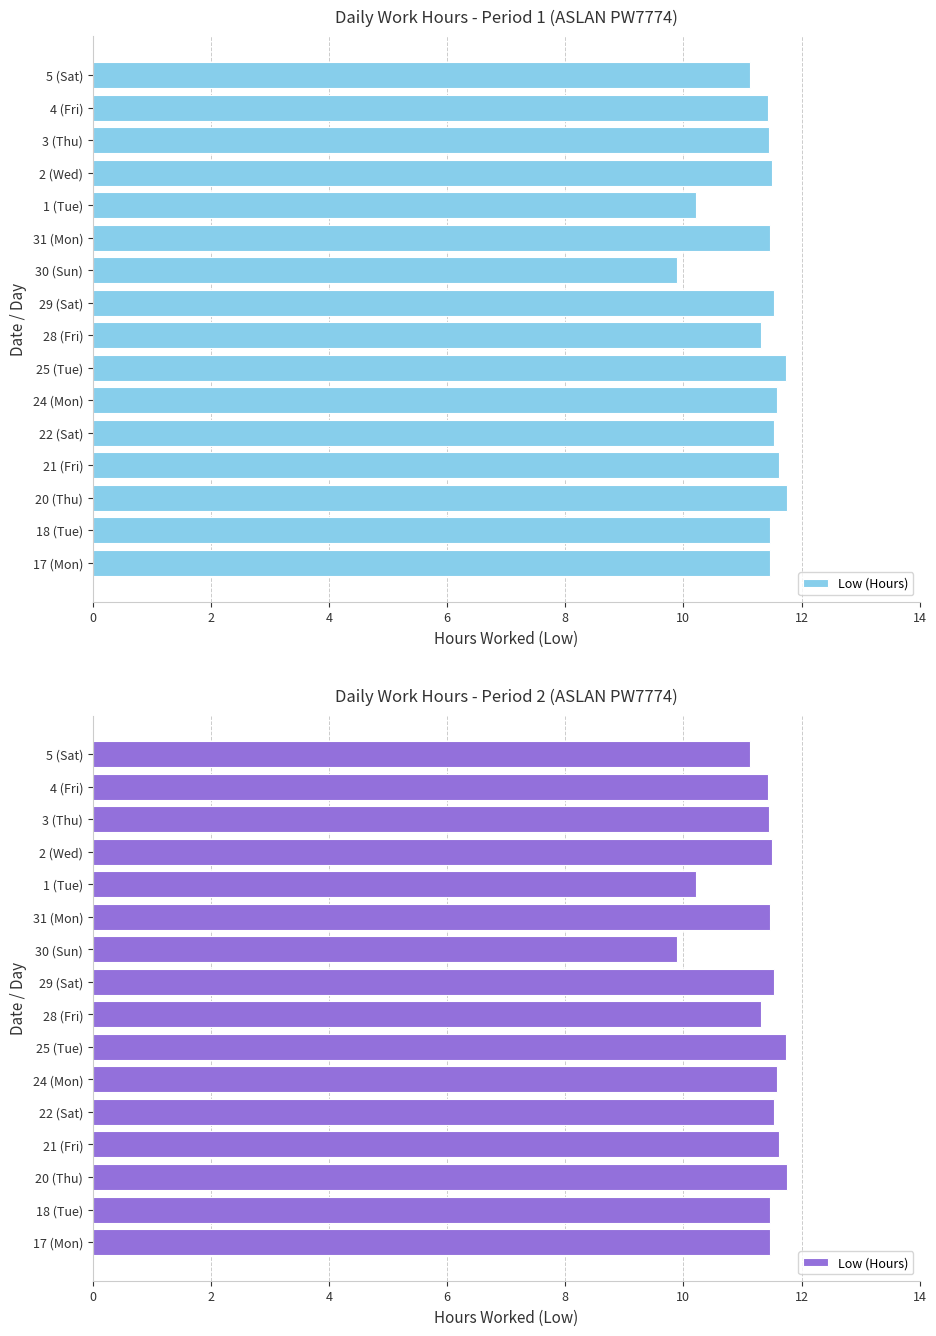

What is the smallest value displayed?

9.9